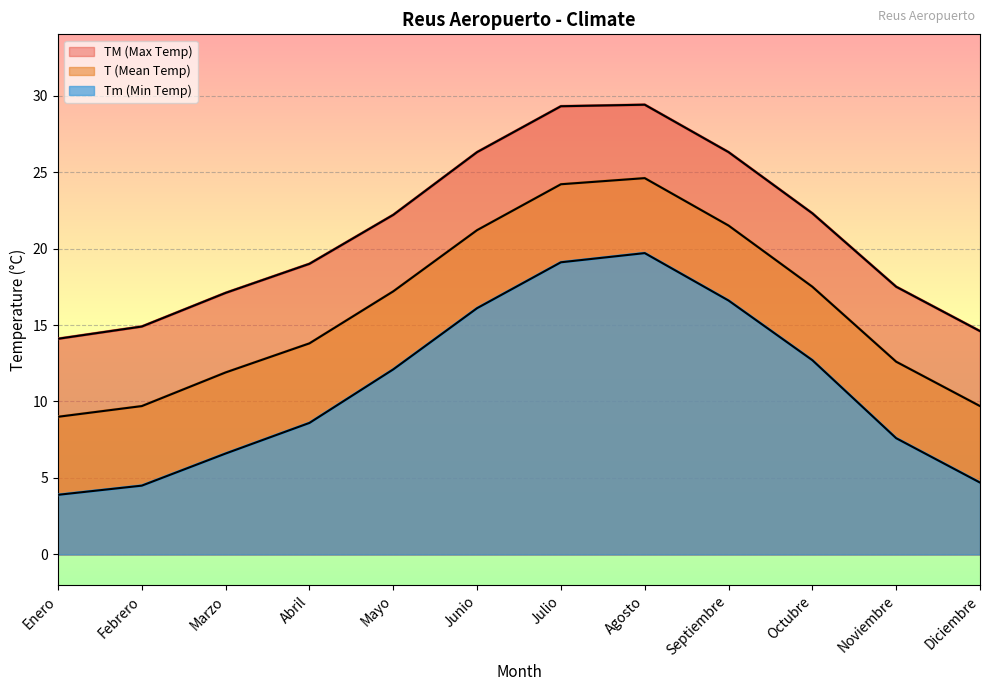

How many lines are shown in the chart?

3